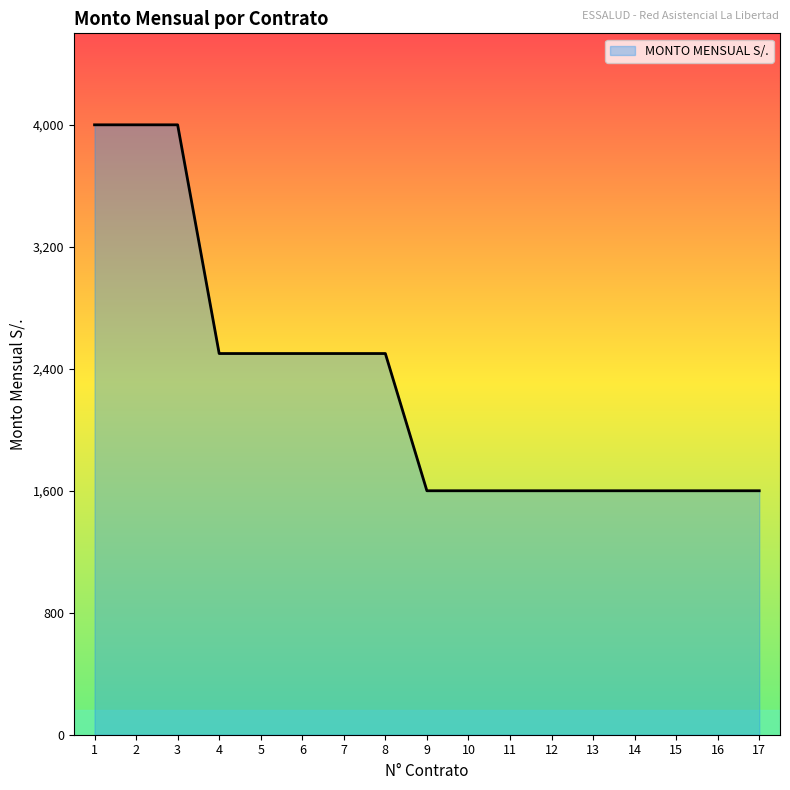

What value does the data have at 5, to the nearest 10?

2500